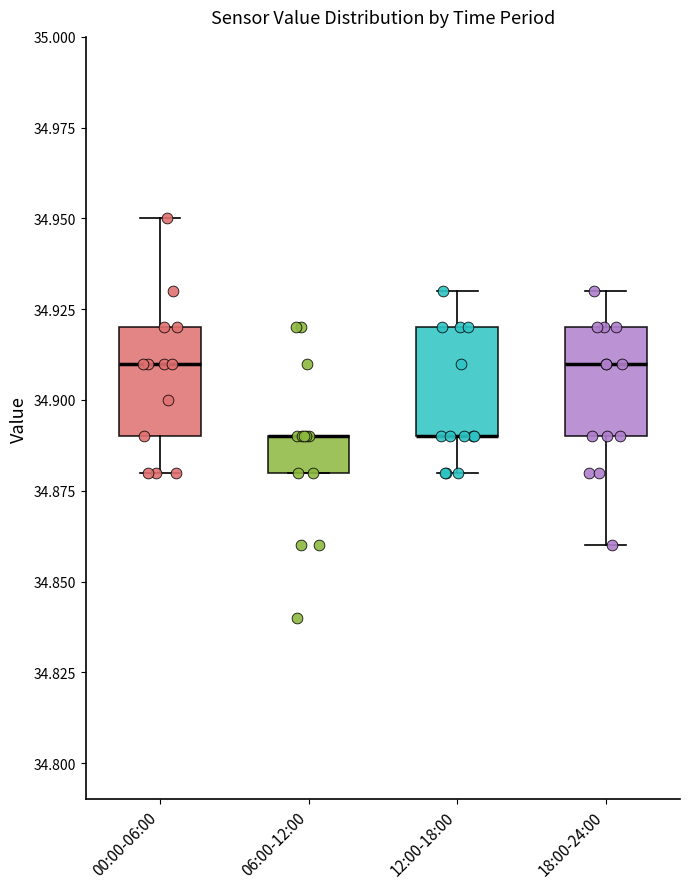

Reading left to right, transcribe this box plot: for each box, give where its median line is, the range the box spans, and where its two whiskers end, as read against the y-axis. The values are not printed on the chart, so give them approximately, as read against the axis.

00:00-06:00: median 34.91, box 34.89 to 34.92, whiskers 34.88 to 34.95
06:00-12:00: median 34.89 (drawn on the box's upper edge), box 34.88 to 34.89, whiskers 34.88 to 34.89
12:00-18:00: median 34.89 (drawn on the box's lower edge), box 34.89 to 34.92, whiskers 34.88 to 34.93
18:00-24:00: median 34.91, box 34.89 to 34.92, whiskers 34.86 to 34.93